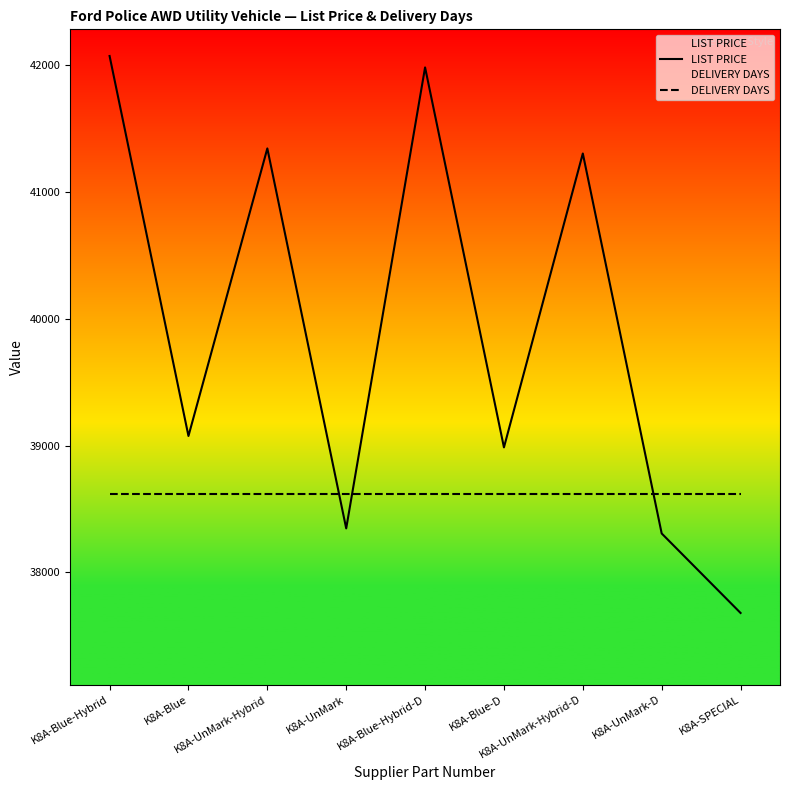

What is the value of the LIST PRICE point at the 4th from the left?

38347.0